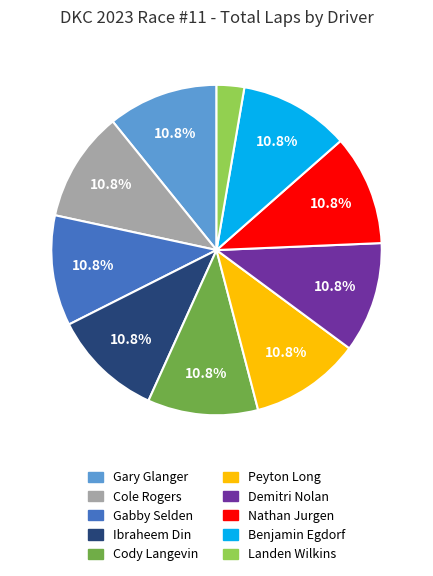

The Gabby Selden slice represents 20% of the pie. True or false?

False